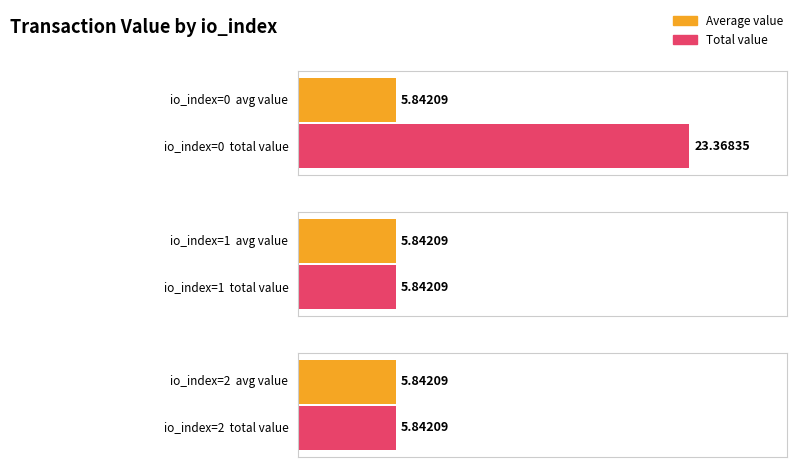

The value of value at 2 is 9.6. True or false?

False